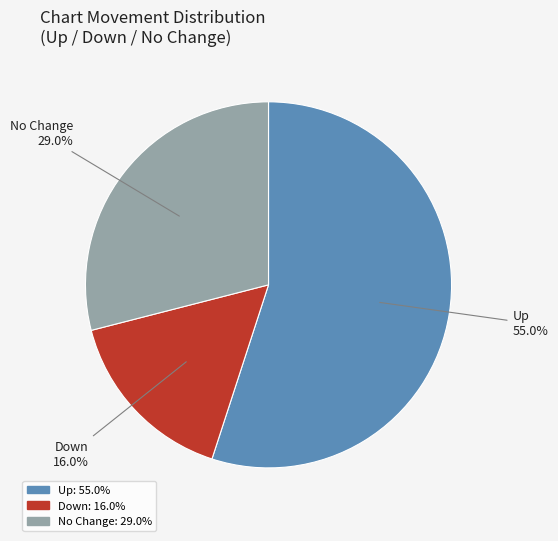

Is there a majority slice in this chart?

Yes